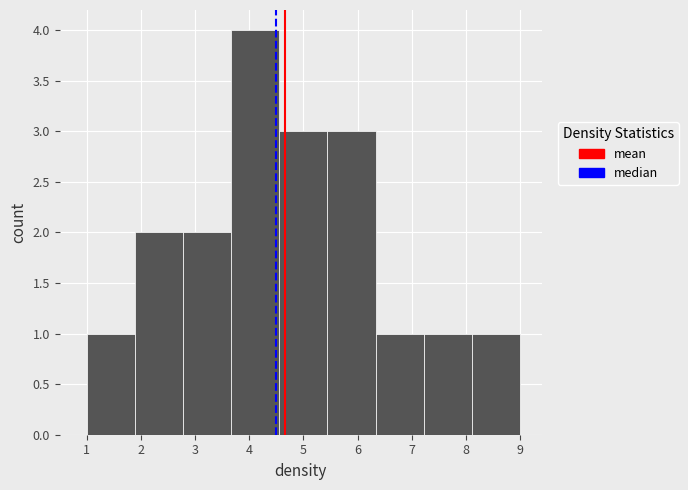

Reading left to right, list every bar in this chart as the range it spans on the x-axis followed by its height. Neither the bar edges nor the heights are printed on the chart, so give them approximately, as read against the axes.

1.0 to 1.9: 1
1.9 to 2.8: 2
2.8 to 3.7: 2
3.7 to 4.6: 4
4.6 to 5.4: 3
5.4 to 6.3: 3
6.3 to 7.2: 1
7.2 to 8.1: 1
8.1 to 9.0: 1